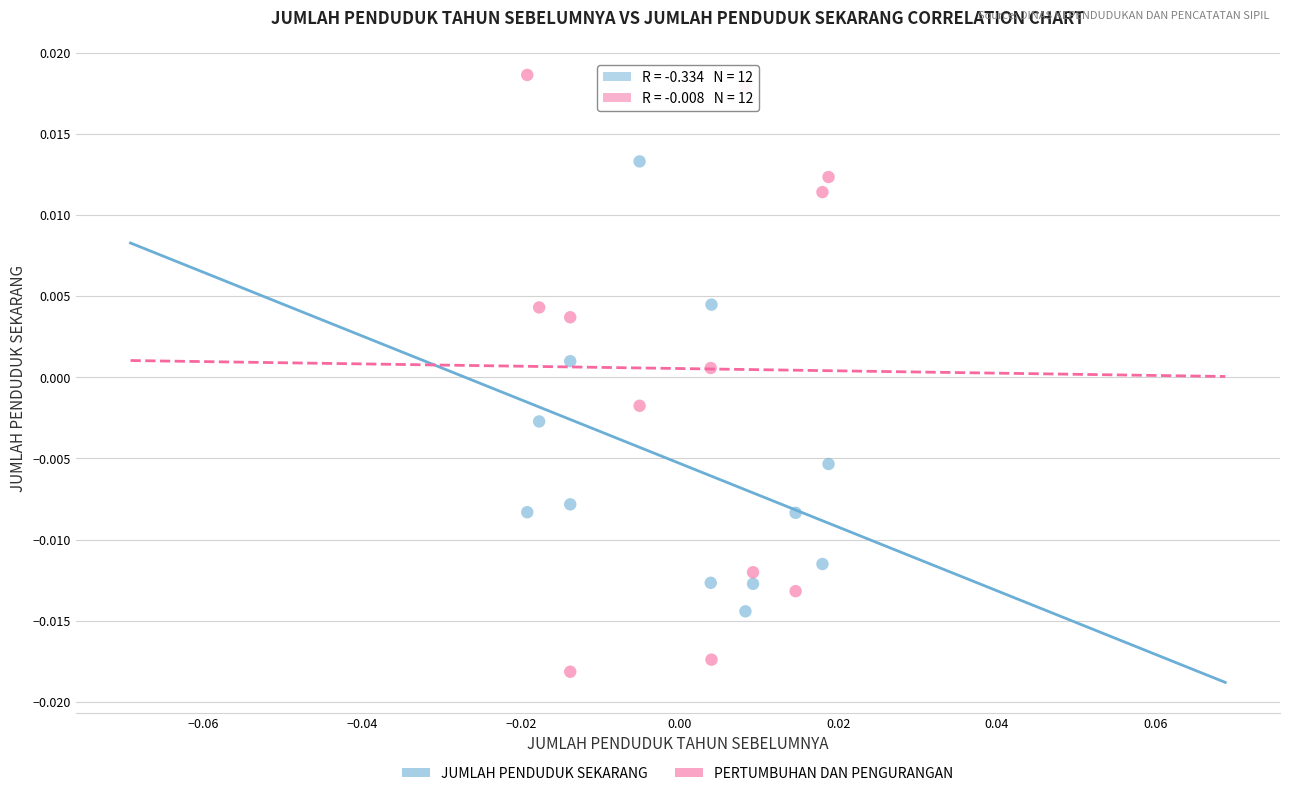

Which series contains the lowest Y value?

PERTUMBUHAN DAN PENGURANGAN